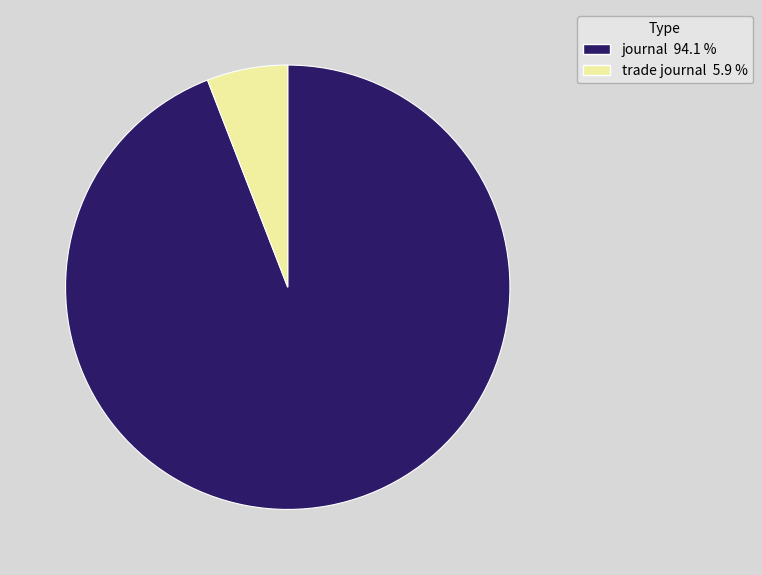

Rank the categories by value from highest to lowest.

journal, trade journal